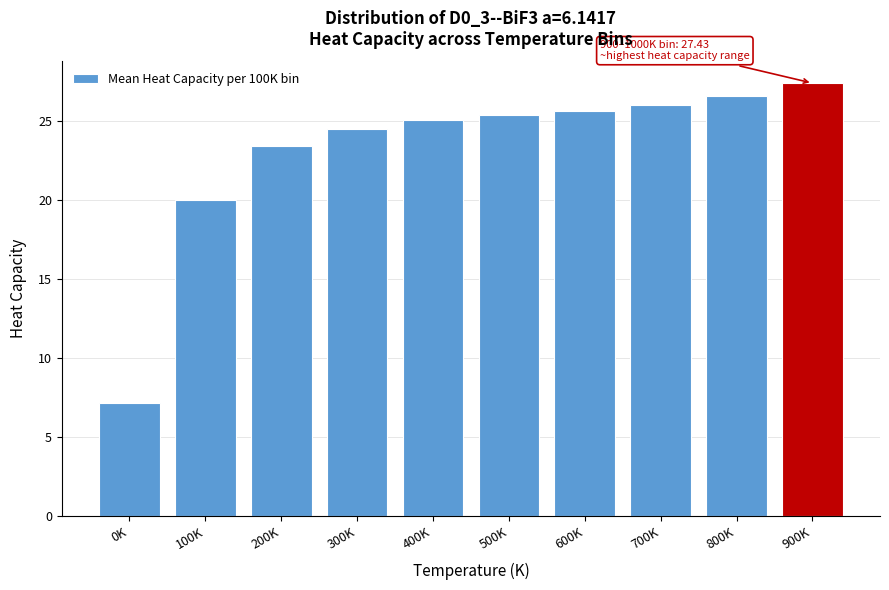

Reading right to left, list all the values displayed in this chart.

27.4	26.6	26.0	25.7	25.4	25.1	24.5	23.4	20.0	7.1